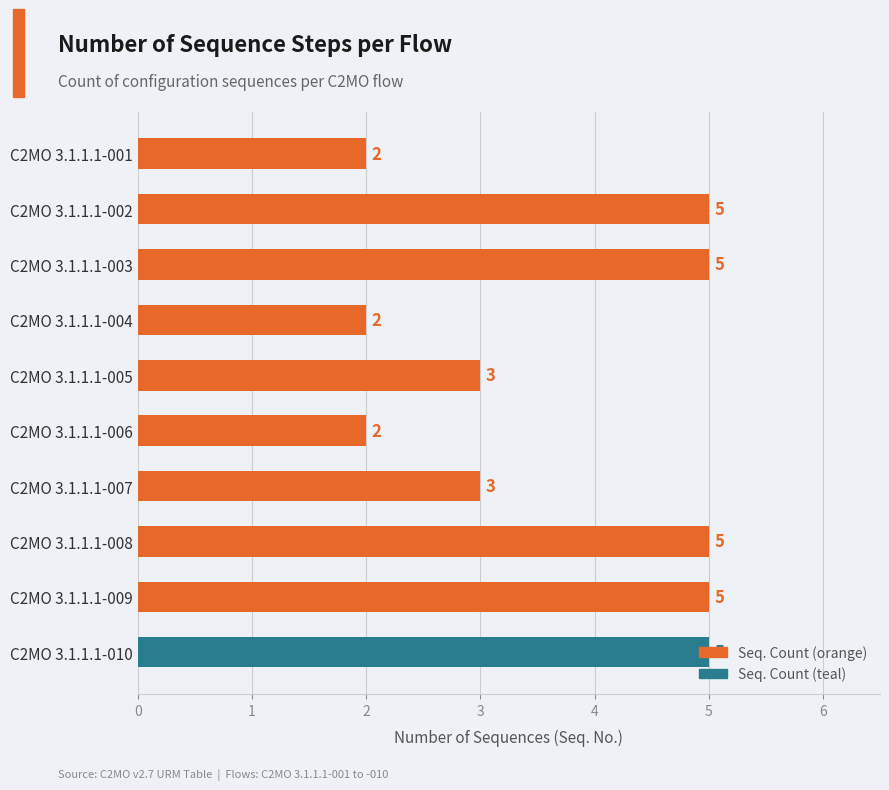

What is the difference between the maximum and minimum values?

3